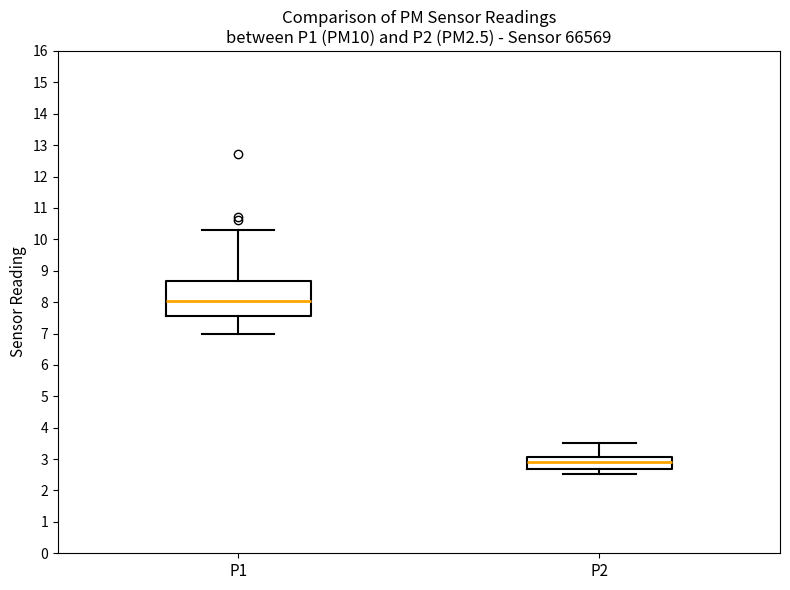

Reading left to right, transcribe this box plot: for each box, give where its median line is, the range the box spans, and where its two whiskers end, as read against the y-axis. The values are not printed on the chart, so give them approximately, as read against the axis.

P1: median 8.0, box 7.6 to 8.7, whiskers 7.0 to 10.3
P2: median 2.9, box 2.7 to 3.1, whiskers 2.5 to 3.5